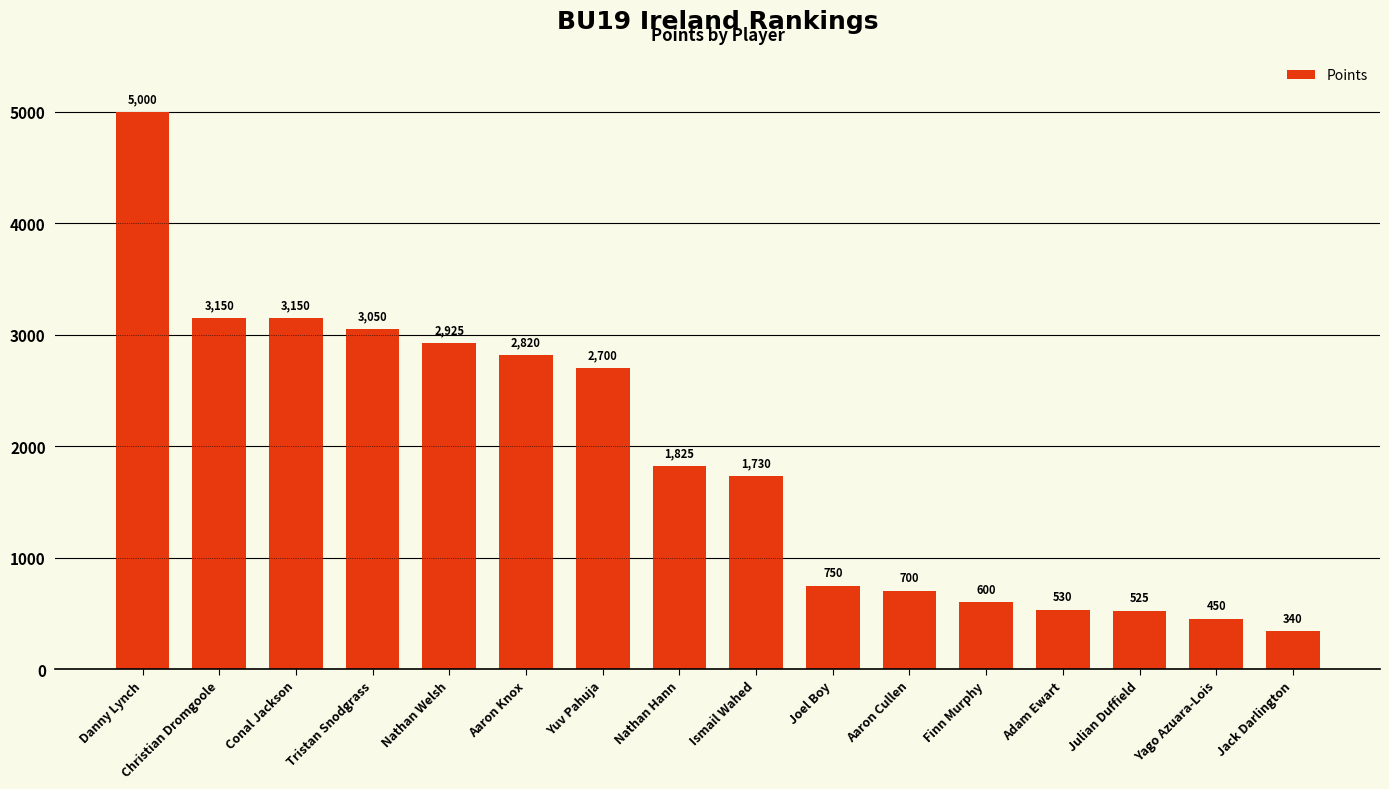

Reading left to right, transcribe all the data shown in this chart.

5000	3150	3150	3050	2925	2820	2700	1825	1730	750	700	600	530	525	450	340